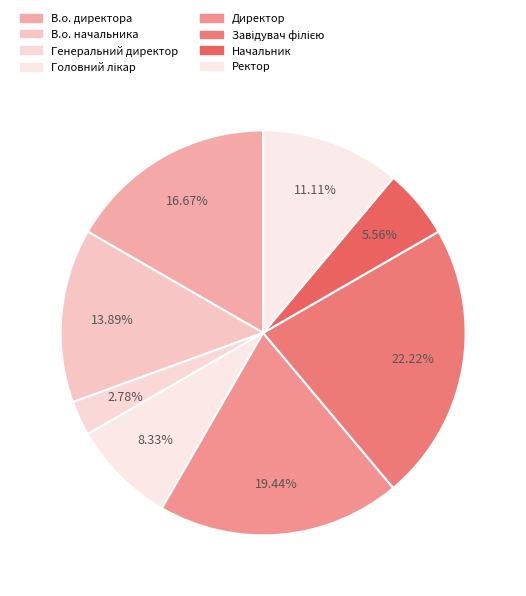

The В.о. директора slice represents 9% of the pie. True or false?

False